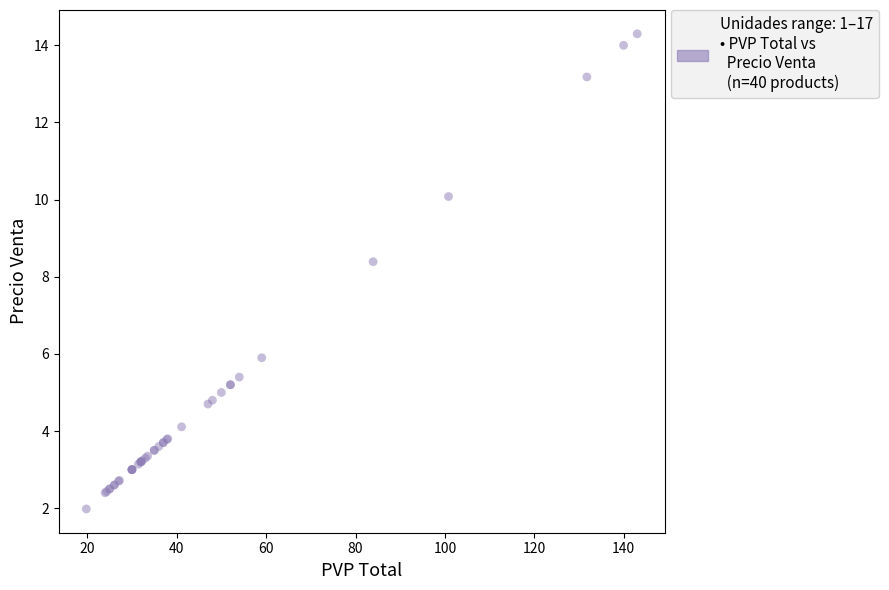

What Y value in the scatter plot is closest to 8?

8.4